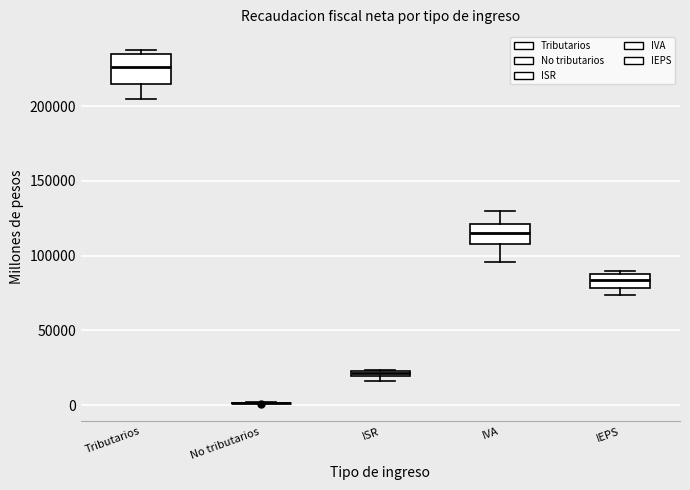

Where does the median line of the box for IEPS sit on the y-axis? The values are not printed on the chart, so give them approximately, as read against the axis.

85000